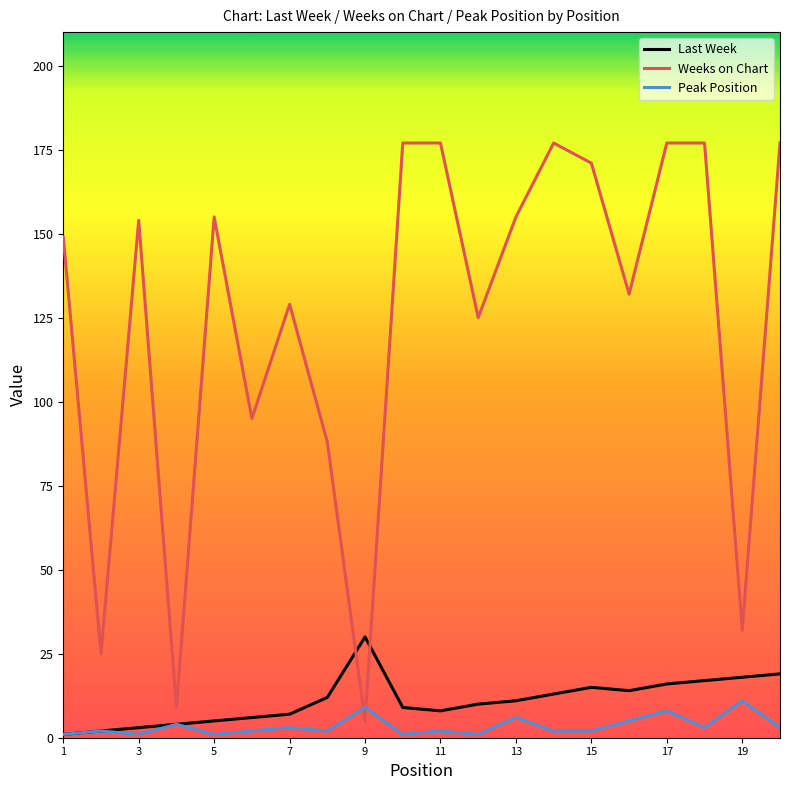

How many intersections are there between Last Week and Weeks on Chart?

2